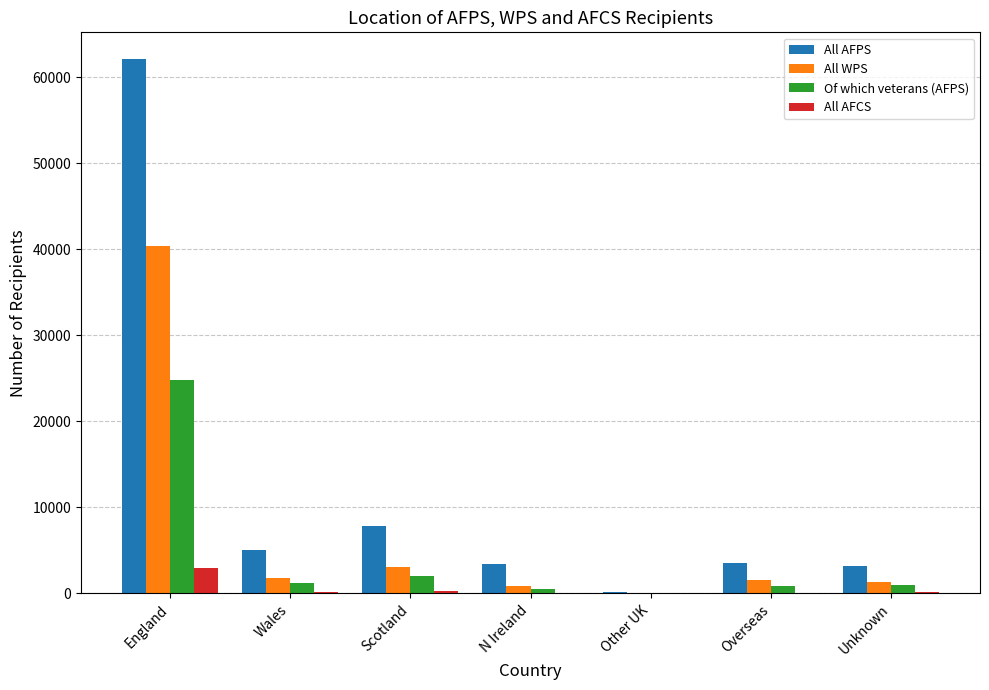

The Of which veterans (AFPS) series shows 24829 at England. True or false?

True